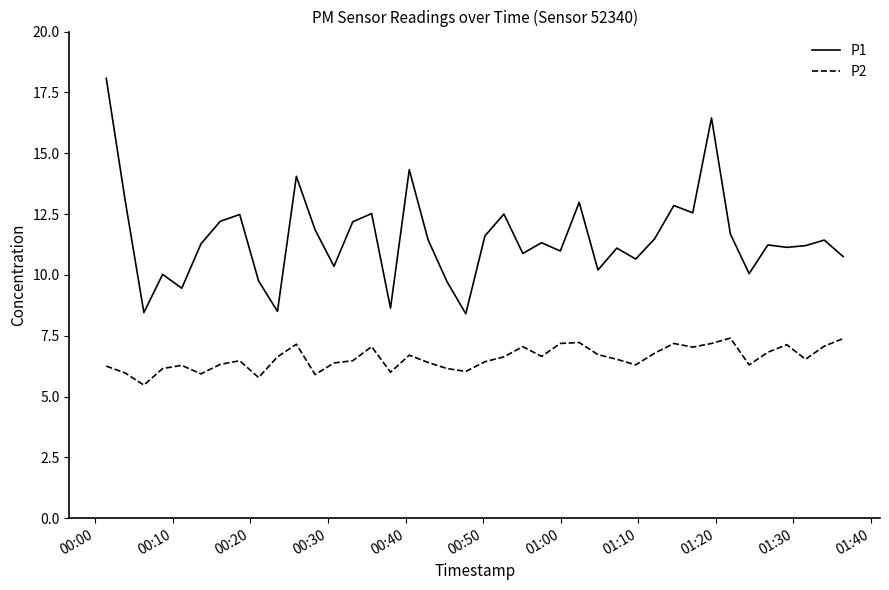

Rank the series by their maximum value, from lowest to highest.

P2, P1